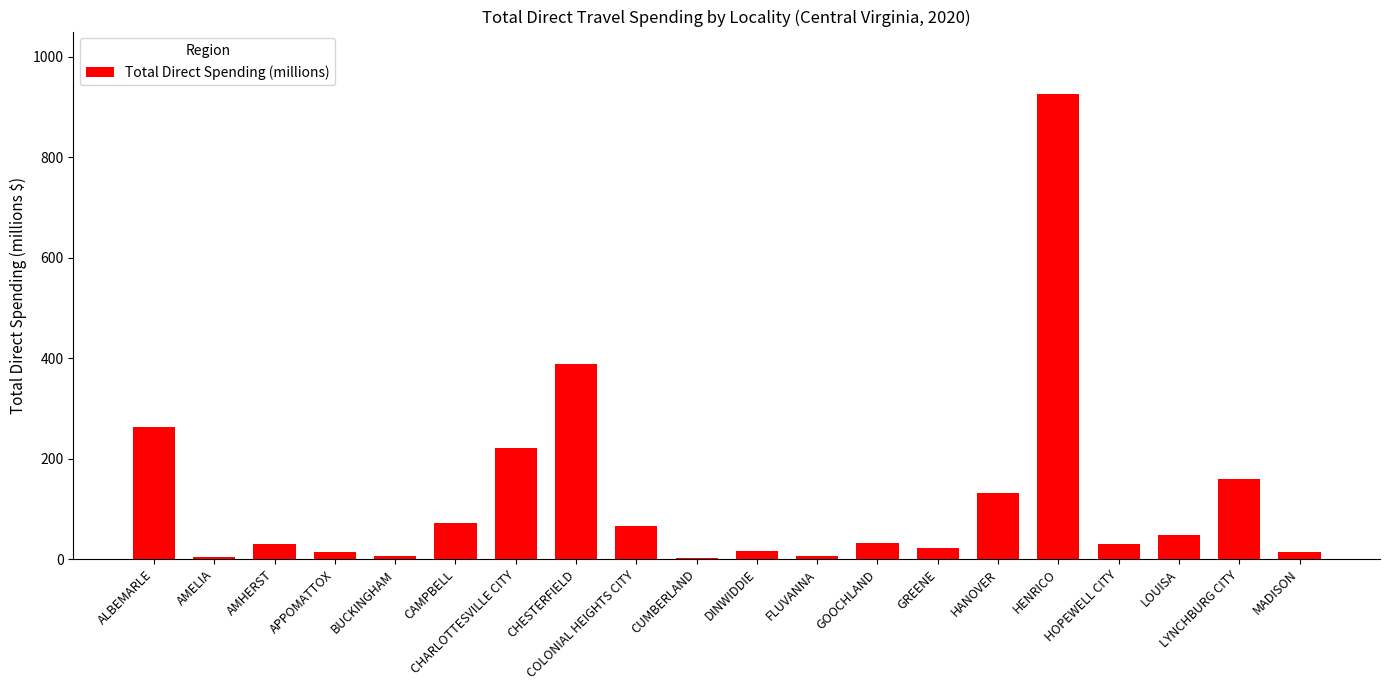

What is the sum of all values?

2455.1